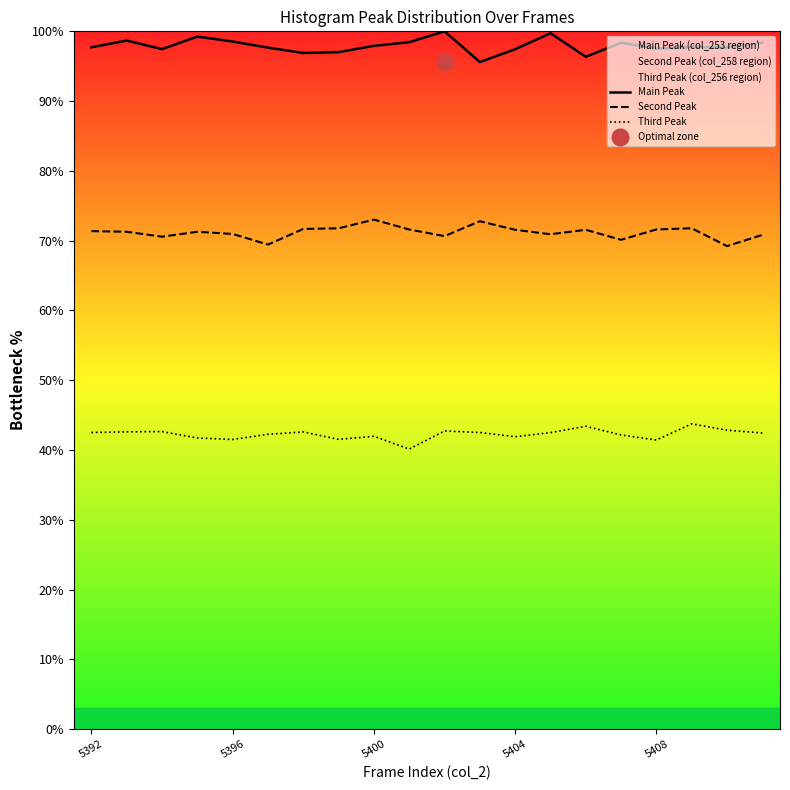

Between 11 and 17, which is larger?

17